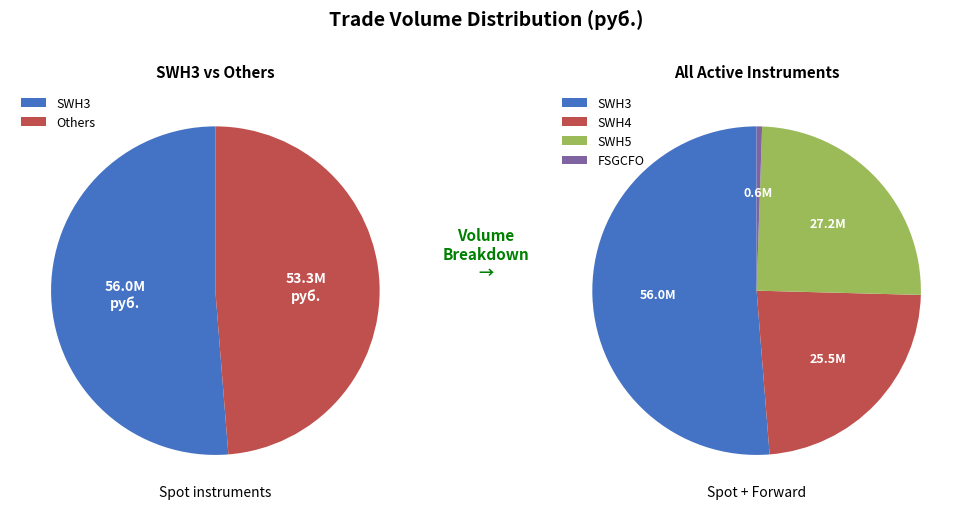

Do FSGCFO and SWH4 together represent more than half of the pie?

No